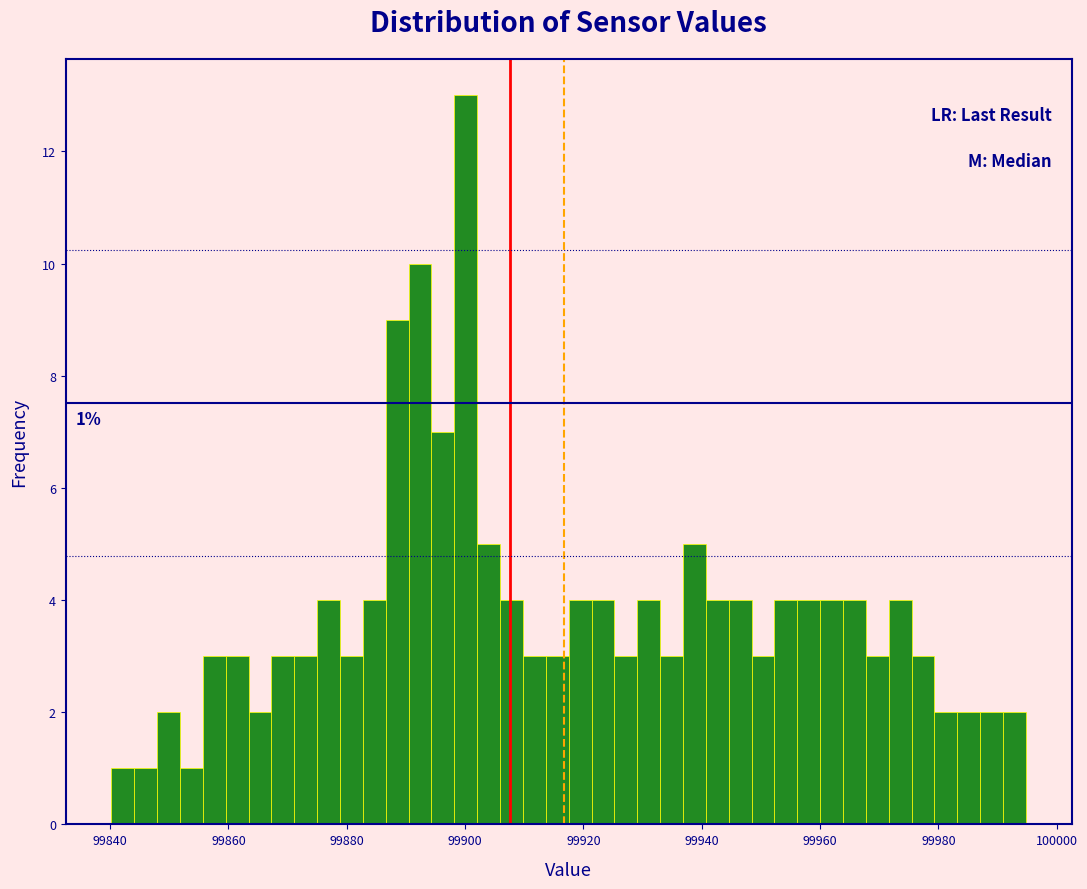

Around what value on the x-axis is the tallest bar? Give the approximate position of its centre, as read against the axis.

99900